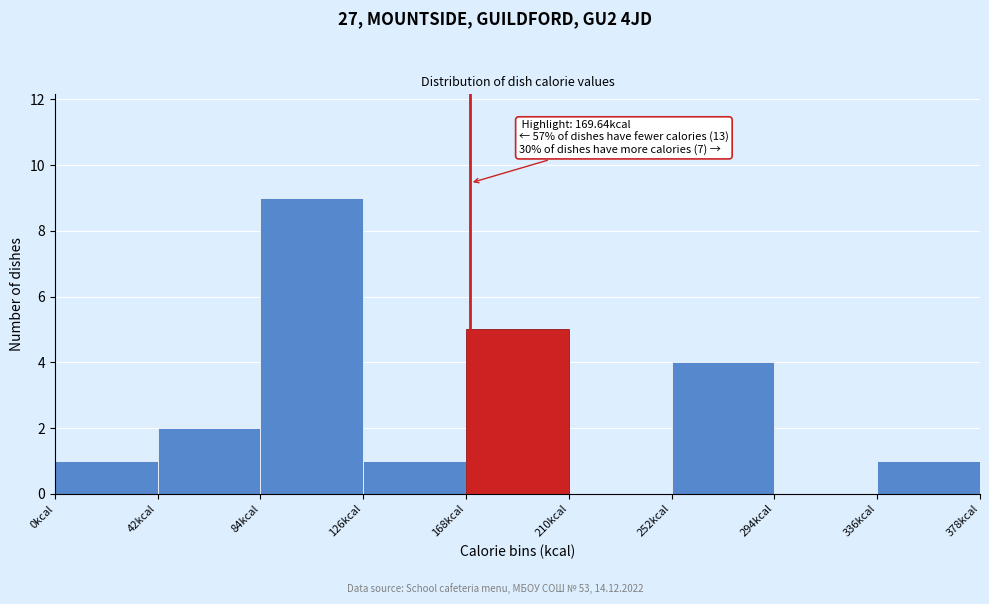

Which range on the x-axis has the tallest bar?

84 to 126